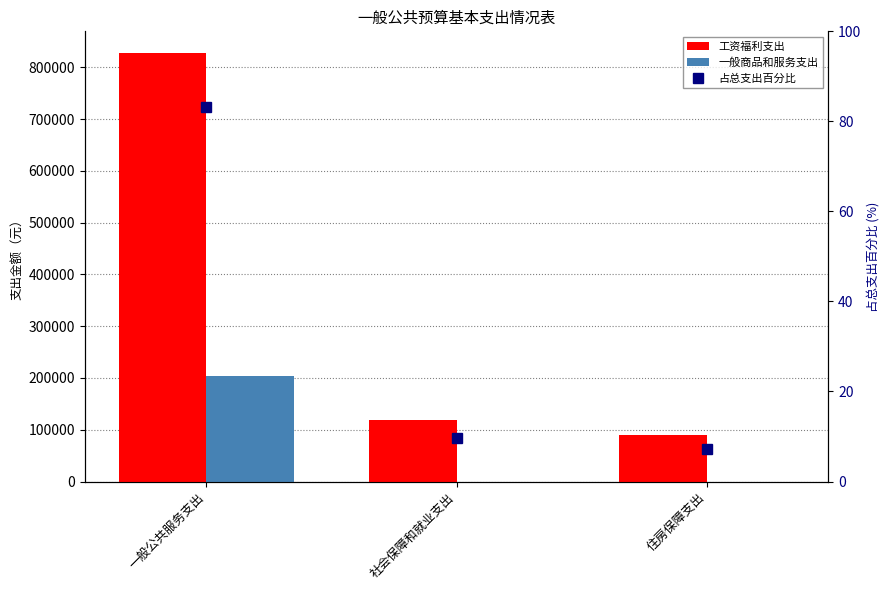

Reading right to left, what are all the values shown in this chart?

工资福利支出: 住房保障支出=89014.8	社会保障和就业支出=118686.4	一般公共服务支出=827960.3
一般商品和服务支出: 住房保障支出=0.0	社会保障和就业支出=0.0	一般公共服务支出=203400.0
占总支出百分比: 住房保障支出=7.2	社会保障和就业支出=9.6	一般公共服务支出=83.2